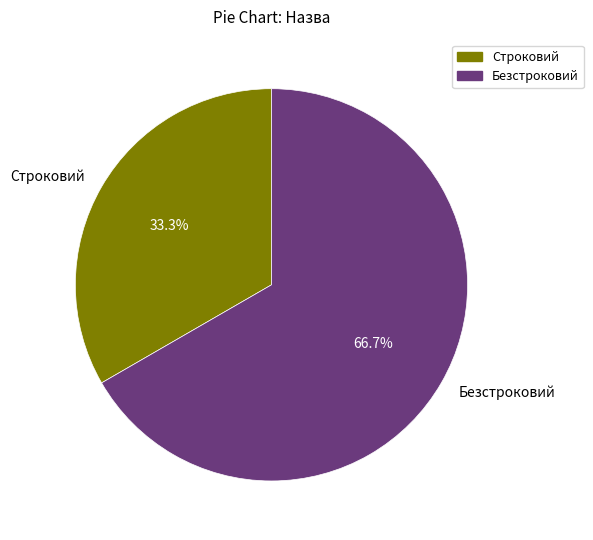

Approximately how many times larger is the value at Строковий compared to Безстроковий?

0.5